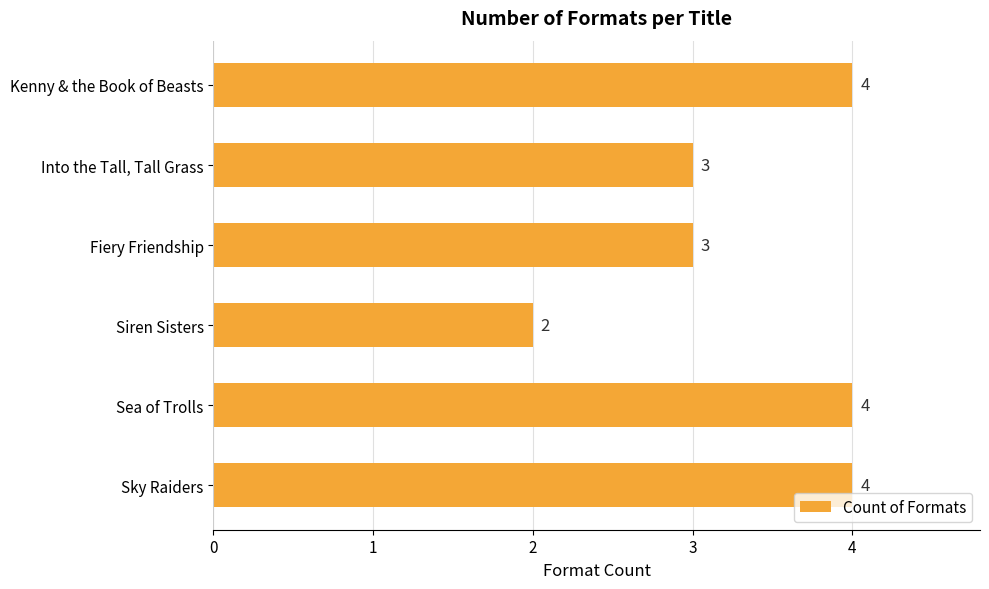

At which category does the chart reach its minimum across all series?

Siren Sisters